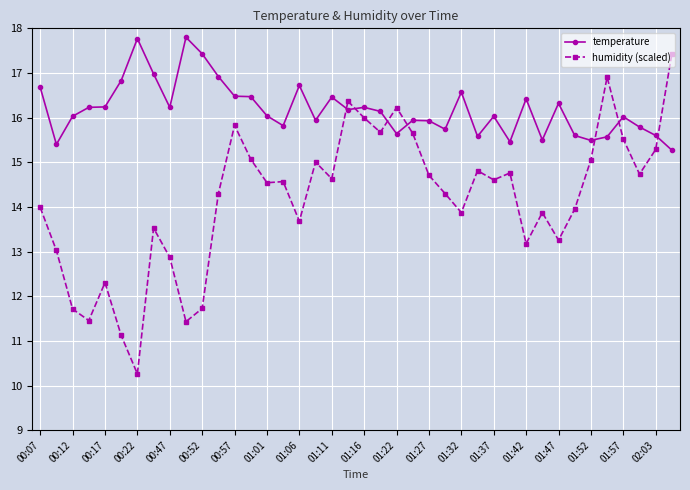

Count the number of data series in this chart.

2